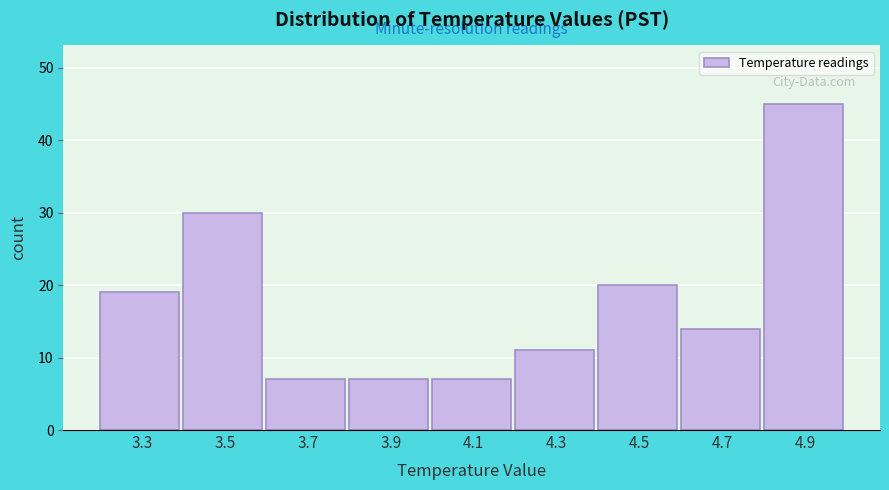

Reading right to left, list all the values displayed in this chart.

45	14	20	11	7	7	7	30	19